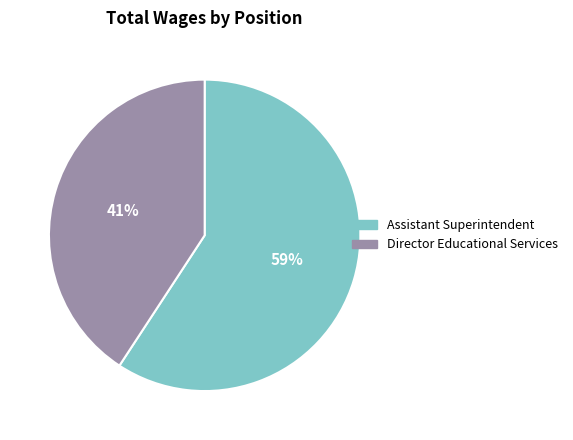

How many slices are in this pie chart?

2